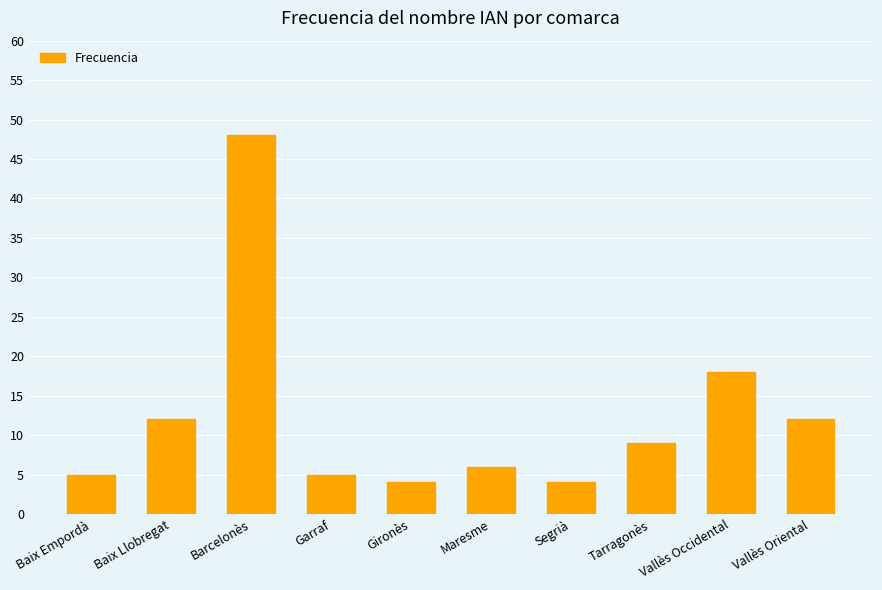

Between Barcelonès and Maresme, which is larger?

Barcelonès